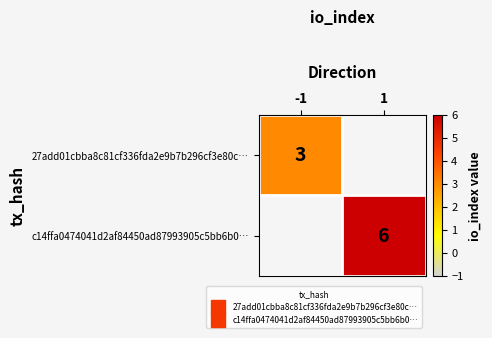

Which category has the highest value in the c14ffa0474041d2af84450ad87993905c5bb6b0… series?

-1